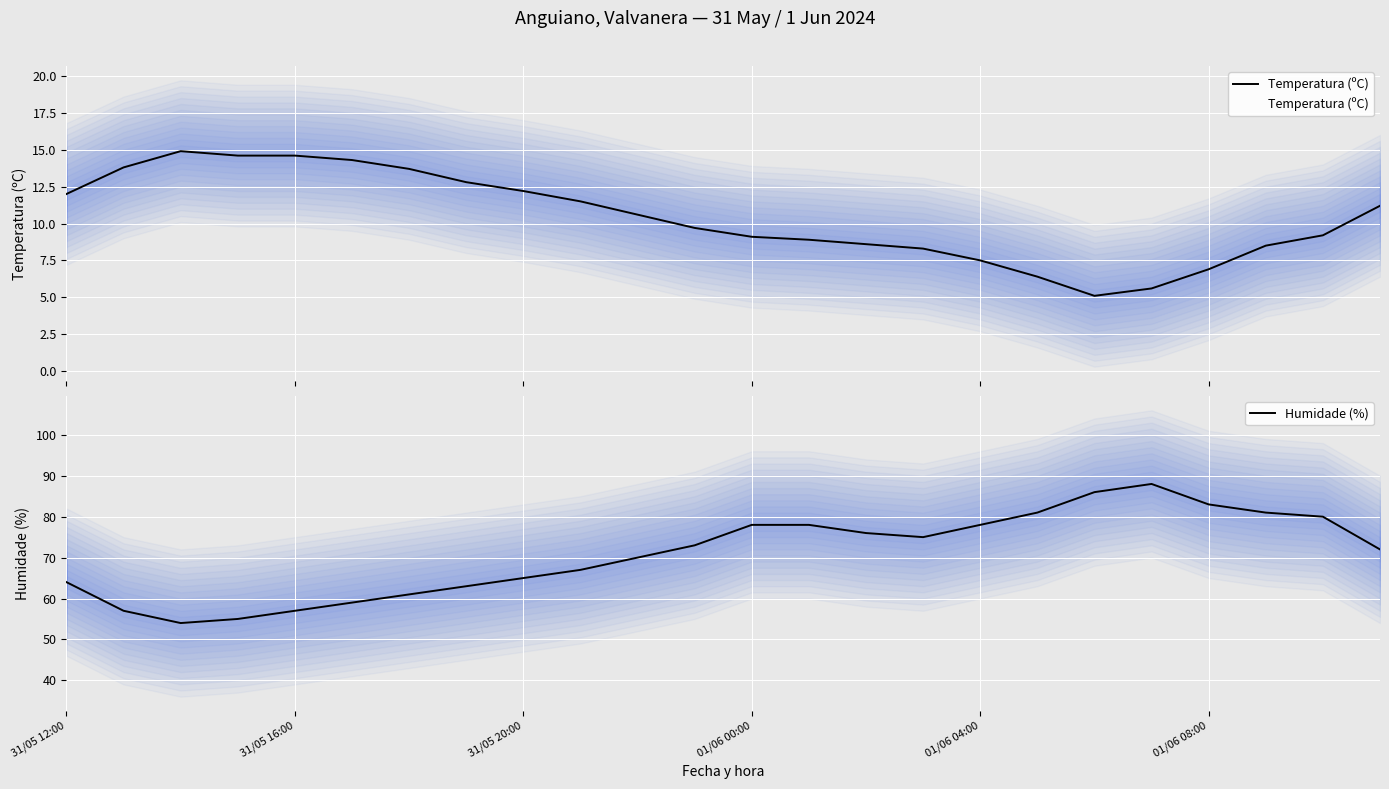

Rank the series by their maximum value, from lowest to highest.

Temperatura (ºC), Humidade (%)